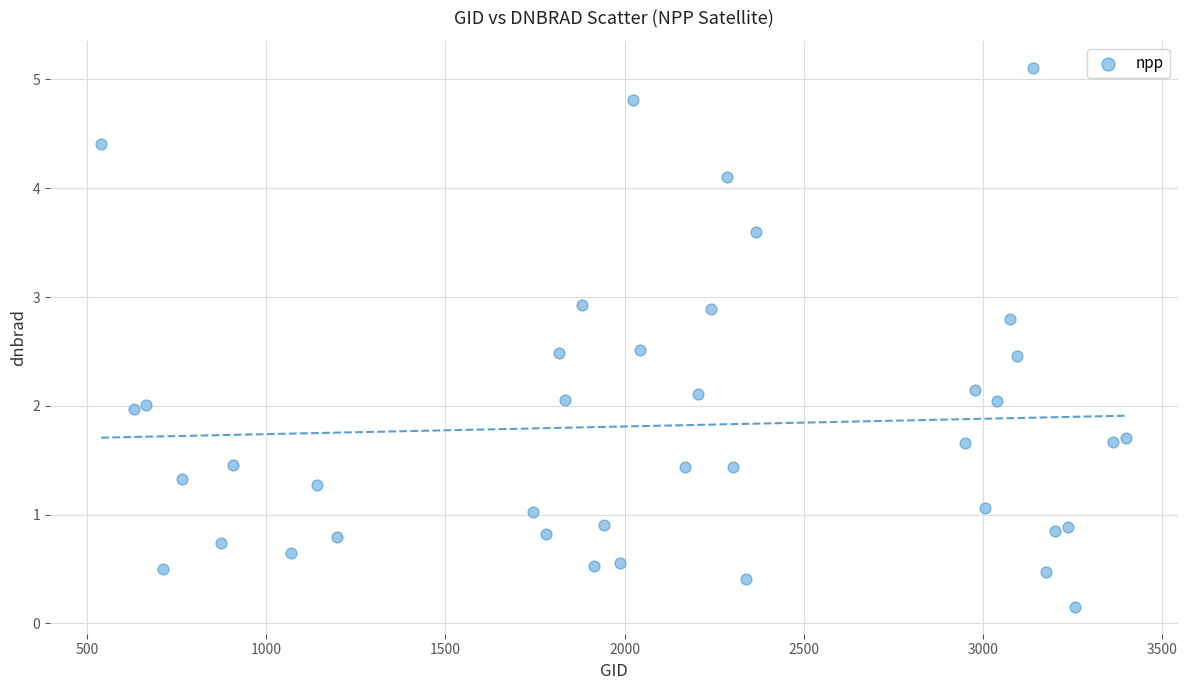

What is the range of X values (max minus min)?

2862.0